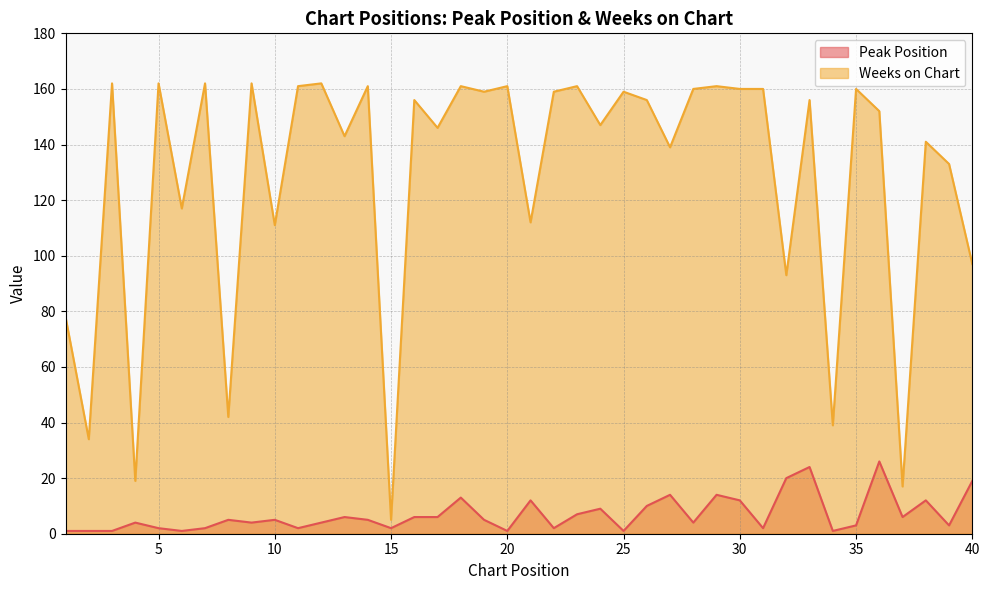

Reading left to right, what are all the values shown in this chart?

Peak Position: 1	1	1	4	2	1	2	5	4	5	2	4	6	5	2	6	6	13	5	1	12	2	7	9	1	10	14	4	14	12	2	20	24	1	3	26	6	12	3	19
Weeks on Chart: 78	34	162	19	162	117	162	42	162	111	161	162	143	161	5	156	146	161	159	161	112	159	161	147	159	156	139	160	161	160	160	93	156	39	160	152	17	141	133	97